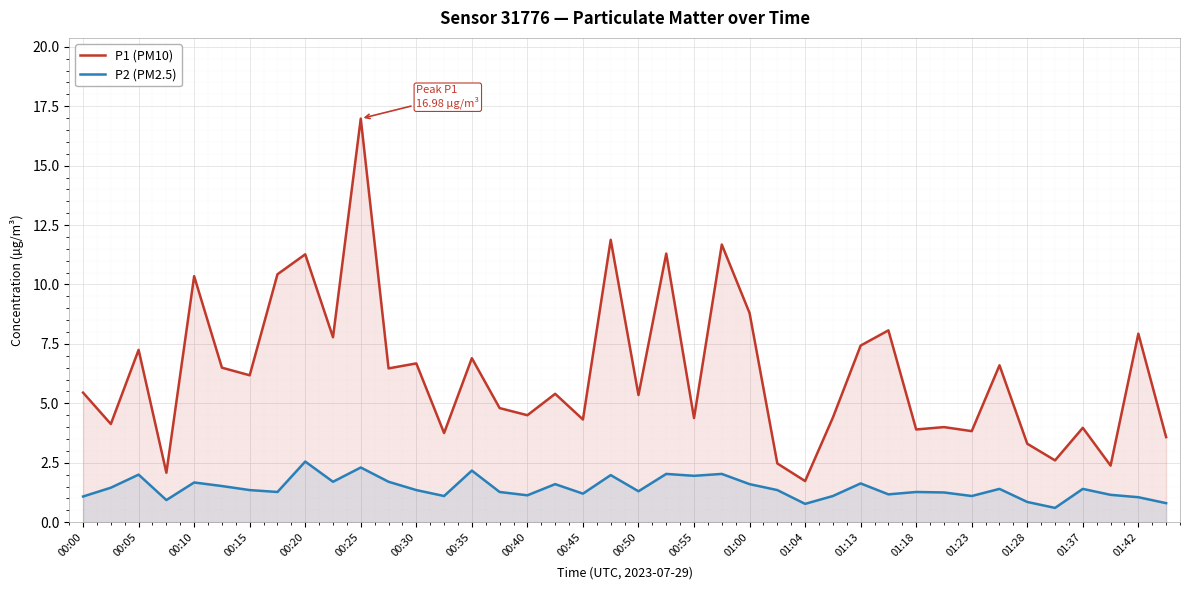

List the series in order of their overall mean, lowest first.

P2 (PM2.5), P1 (PM10)